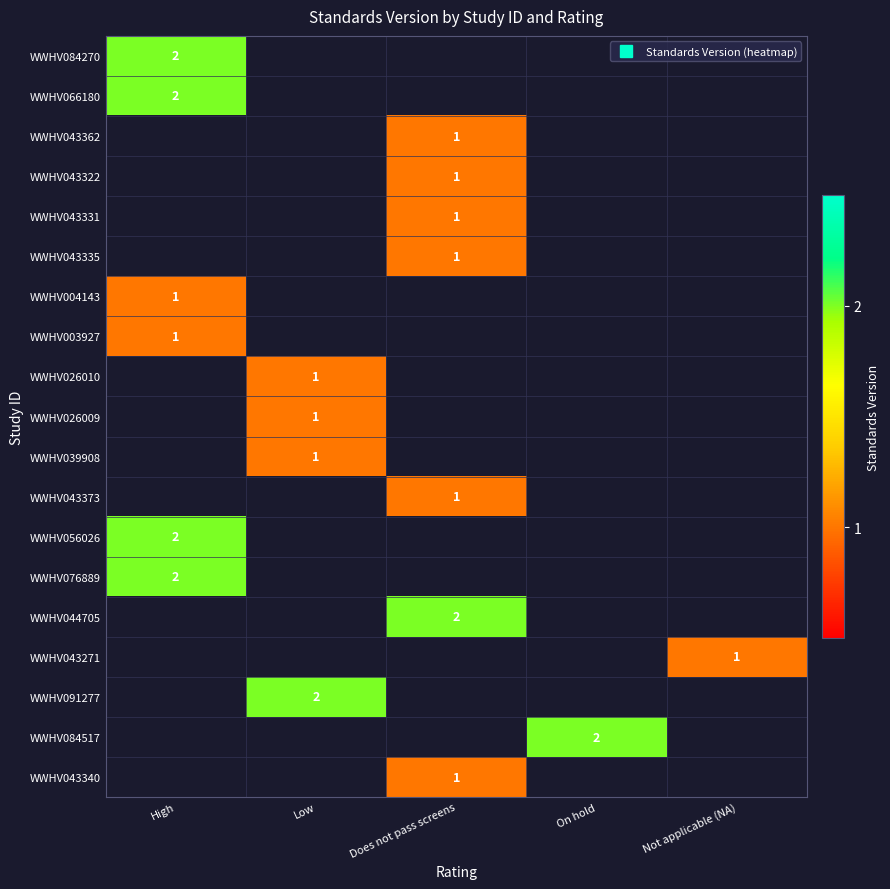

The WWHV044705 series shows 2.0 at Does not pass screens. True or false?

True